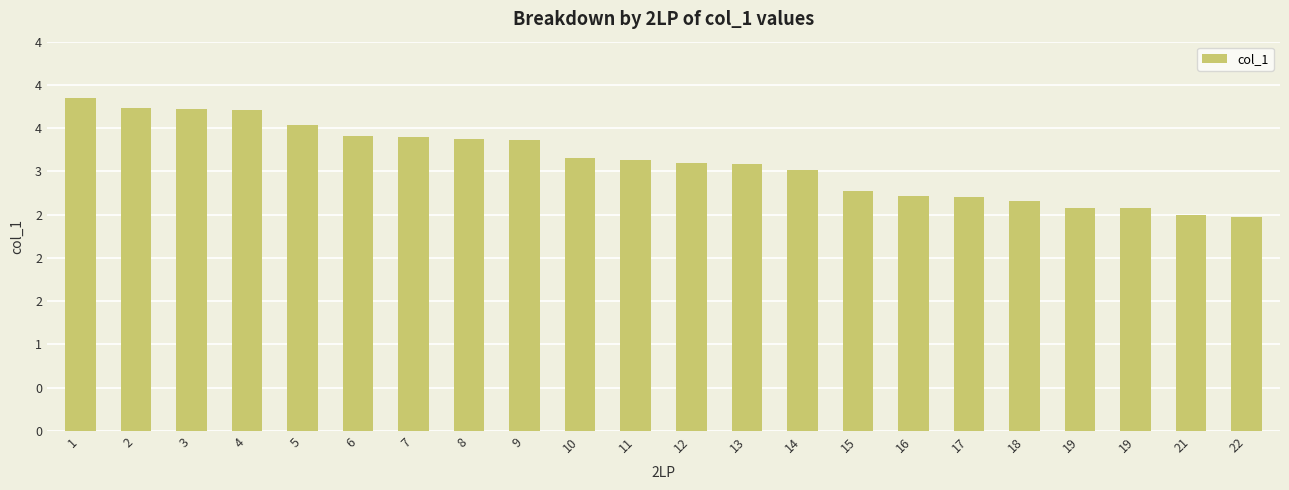

What is the change in value from 3 to 19?

-1.1